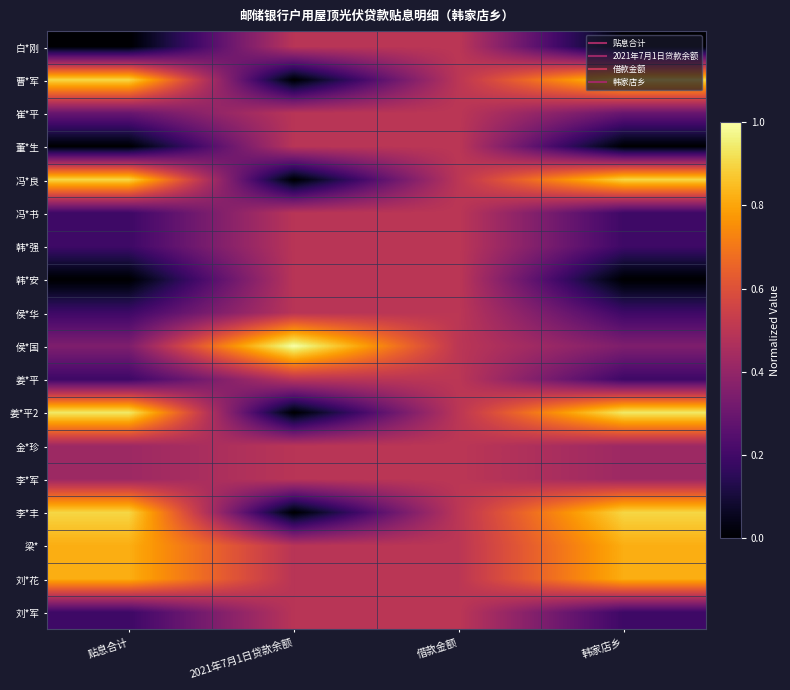

Between 韩家店乡 and 借款金额, which is larger?

借款金额